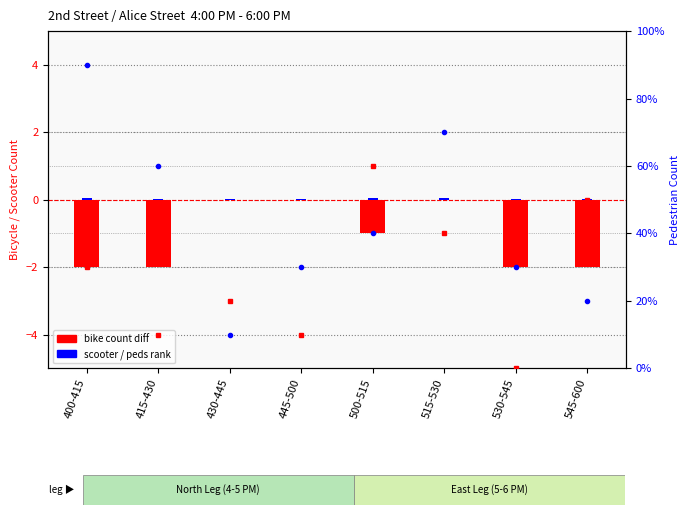

At which label does bike count diff (N-E) reach its peak?

430-445